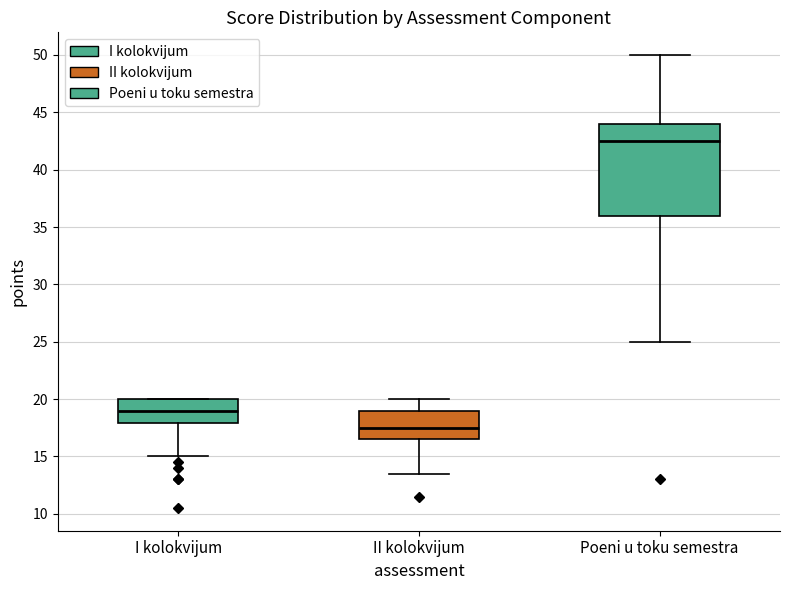

Reading left to right, read every box against the y-axis: the position of its median line, the range the box covers, and the ends of its whiskers. The values are not printed on the chart, so give them approximately, as read against the axis.

I kolokvijum: median 19.0, box 18.0 to 20.0, whiskers 15.0 to 20.0
II kolokvijum: median 17.5, box 16.5 to 19.0, whiskers 13.5 to 20.0
Poeni u toku semestra: median 42.5, box 36.0 to 44.0, whiskers 25.0 to 50.0